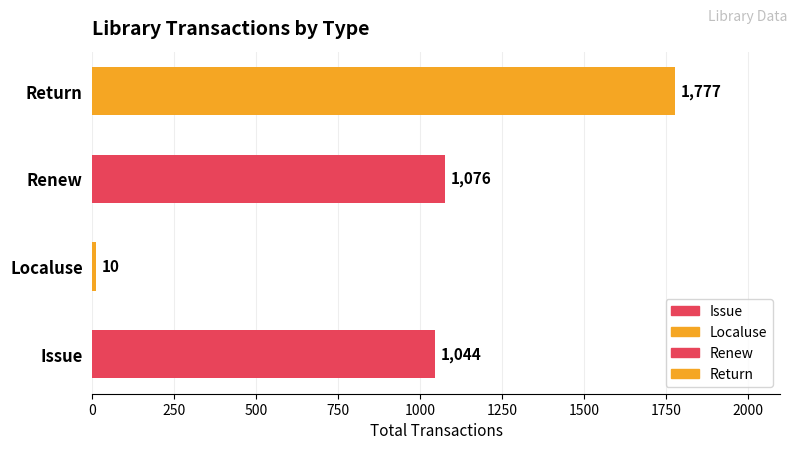

What is the average value?

977